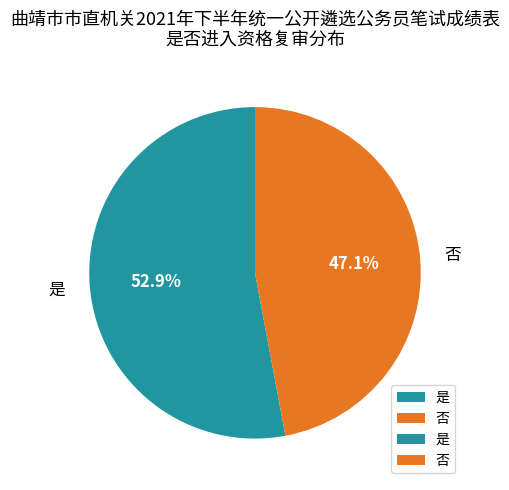

How many segments does this pie chart have?

2